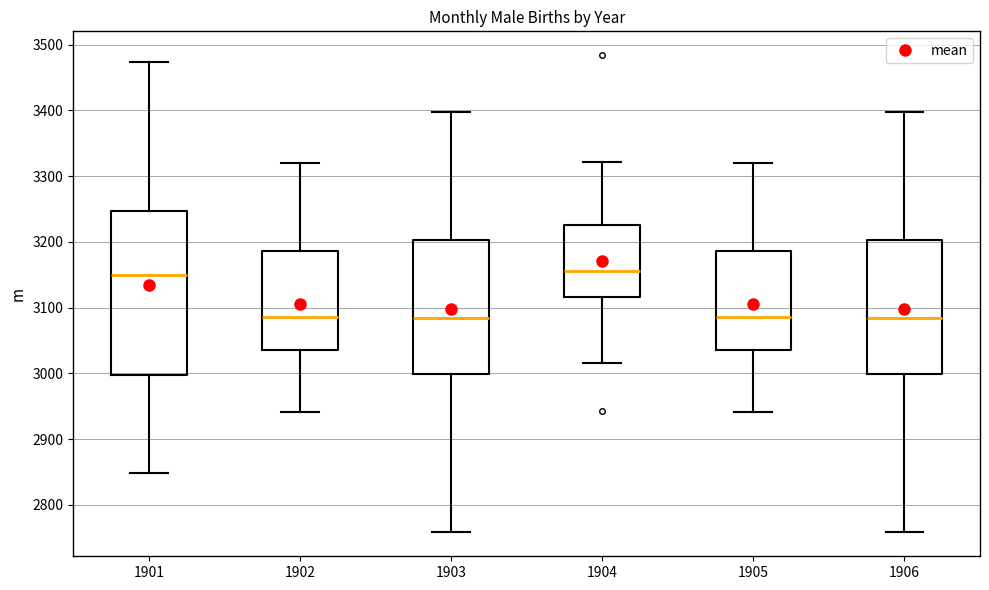

Where is the lower edge of the box at x = 1905 on the y-axis? The values are not printed on the chart, so give them approximately, as read against the axis.

3040